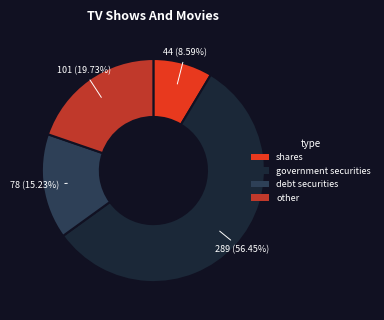

Rank the categories by value from highest to lowest.

government securities, other, debt securities, shares